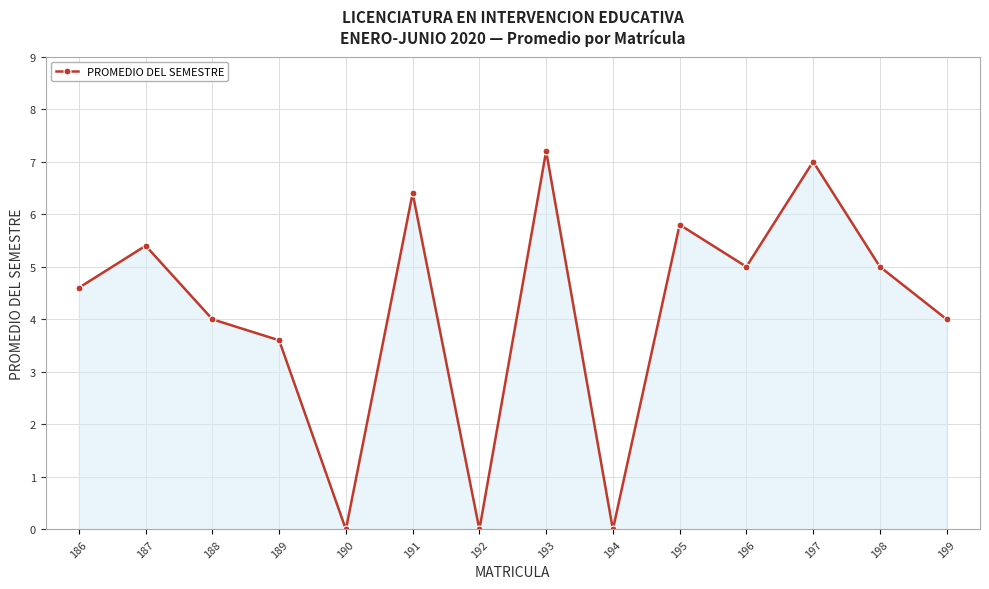

What is the average value?

4.1